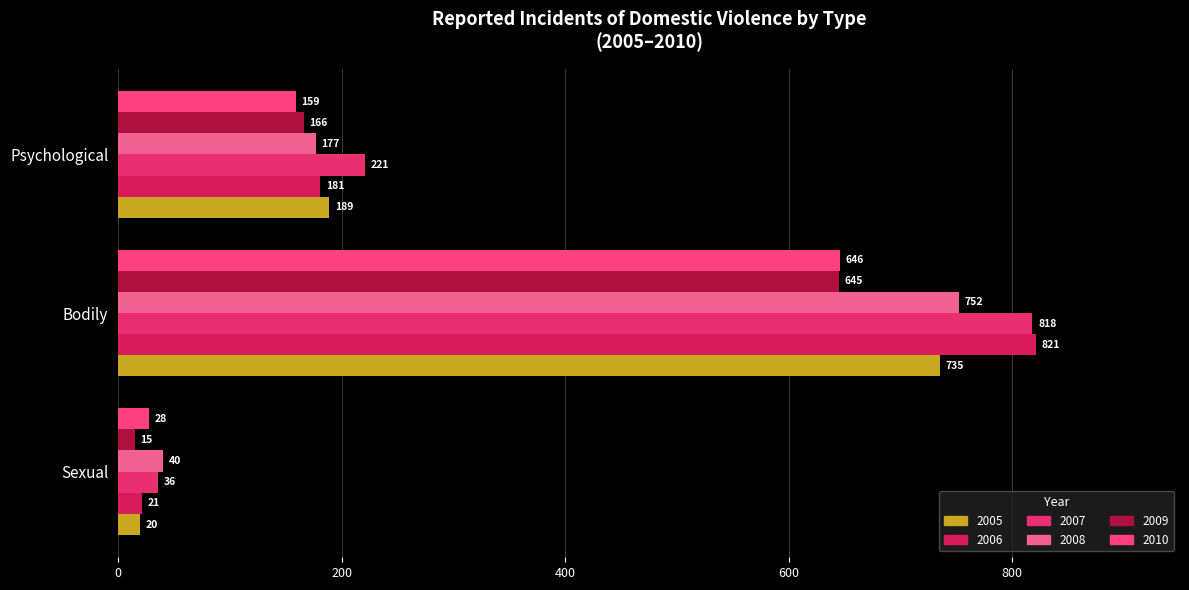

What is the total value across all series at Psychological?

1093